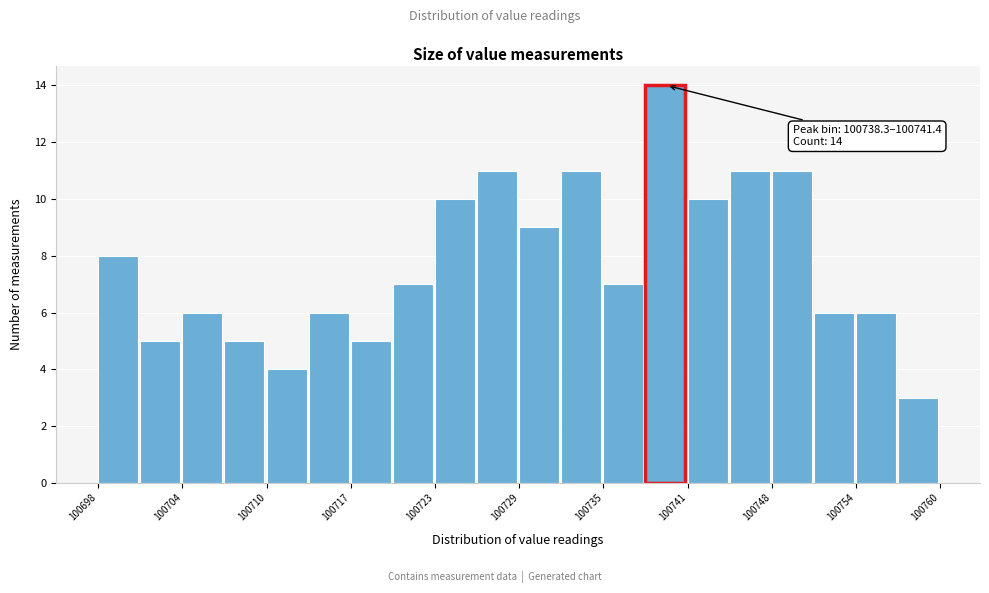

Around what value on the x-axis is the tallest bar? Give the approximate position of its centre, as read against the axis.

100740